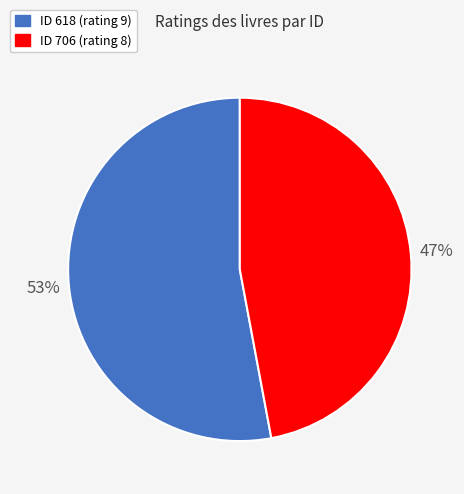

Does any single category account for the majority?

Yes